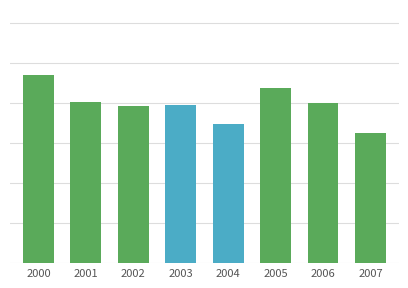

List the labels in order of value, smallest first.

2007, 2004, 2002, 2003, 2006, 2001, 2005, 2000